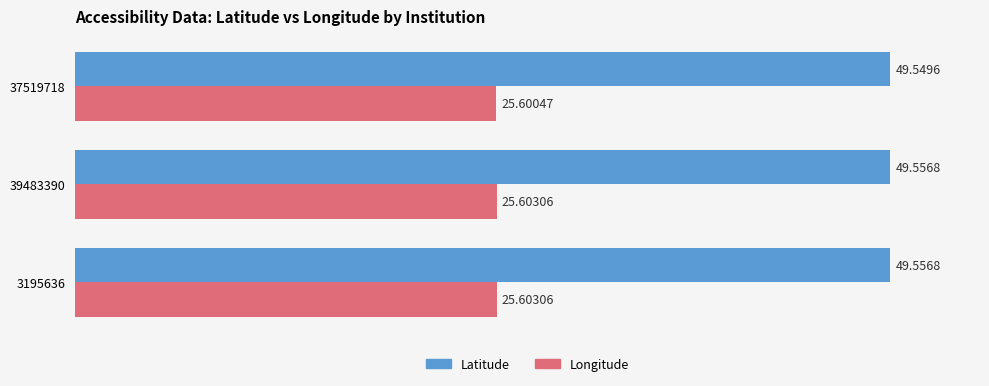

At how many categories does at least one series exceed 27?

3